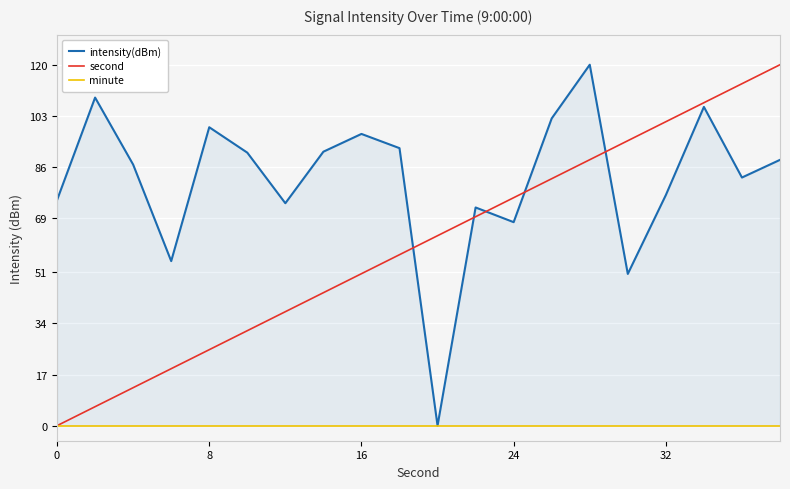

True or false: intensity(dBm) and minute intersect in this chart.

False